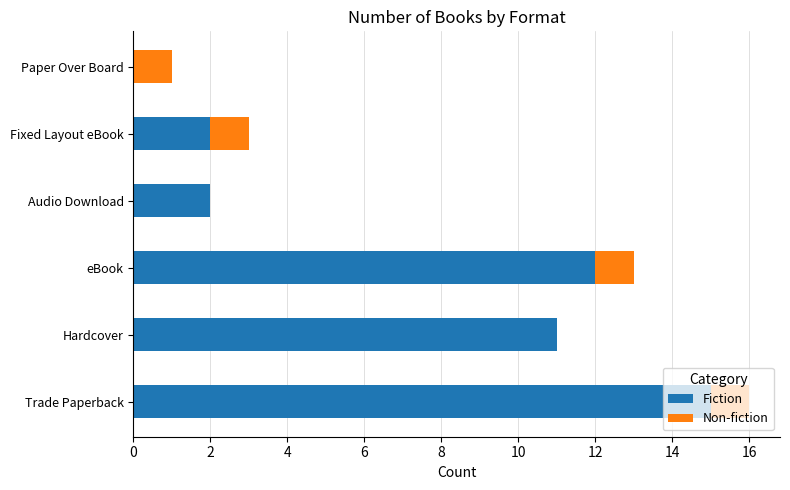

True or false: Fiction has a value of 3 at Fixed Layout eBook.

False